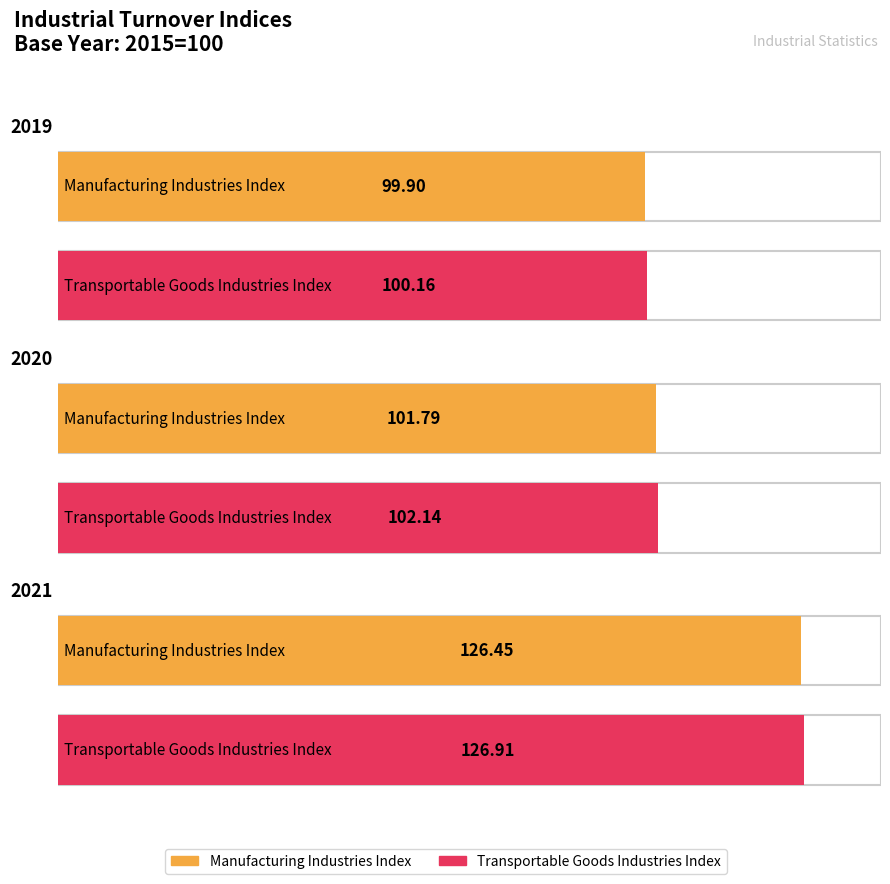

What is the value of the Transportable Goods Industries Index bar at the 2nd from the left?

102.1